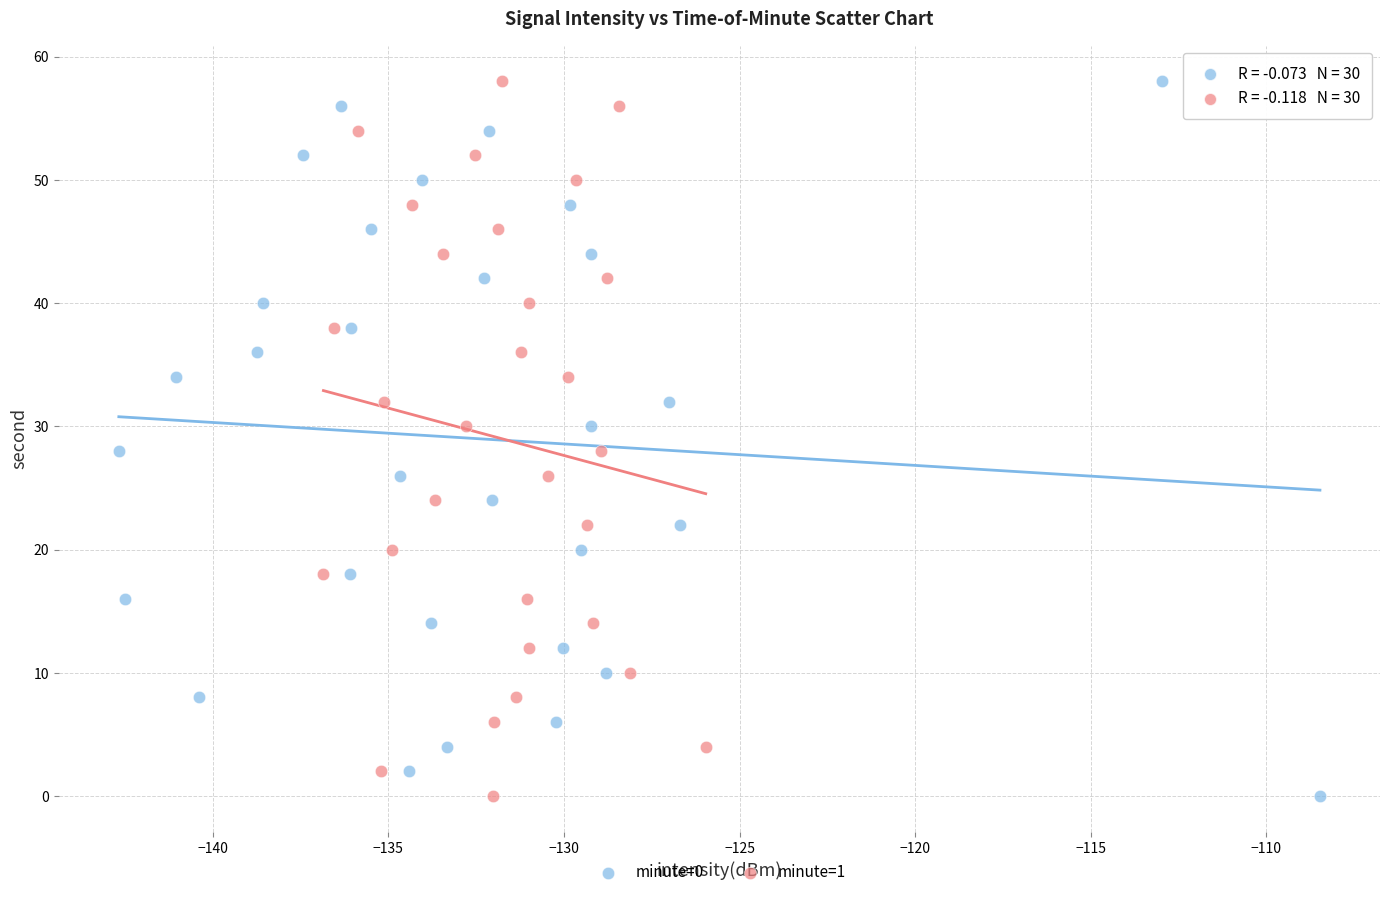

What are all the series names shown in the legend?

minute=0, minute=1